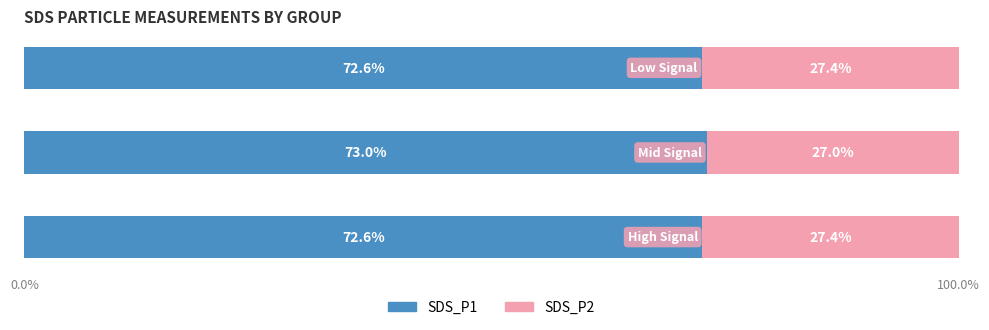

What is the highest value of the SDS_P1 series?

73.0